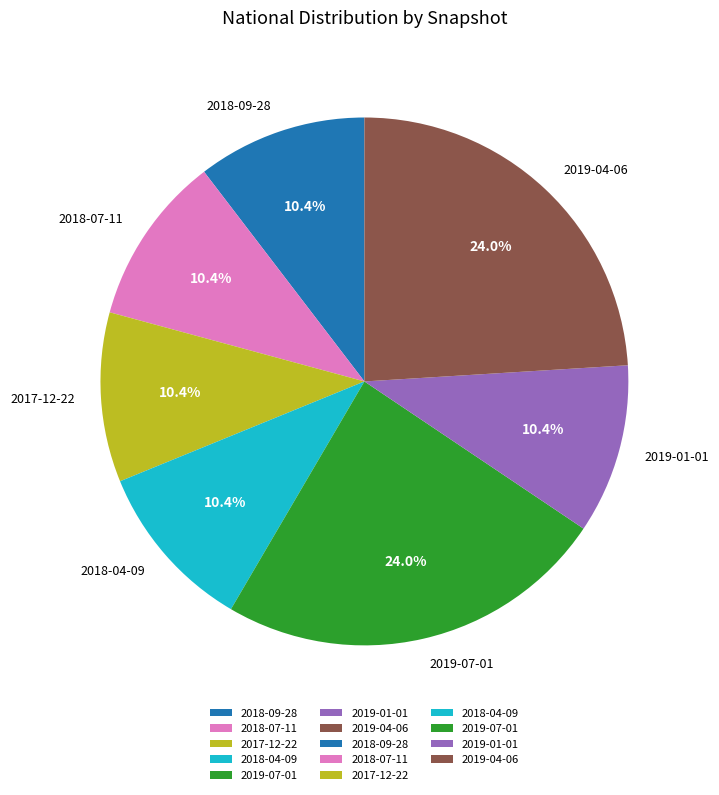

To the nearest percent, what is the combined percentage of 2017-12-22 and 2019-04-06?

34%